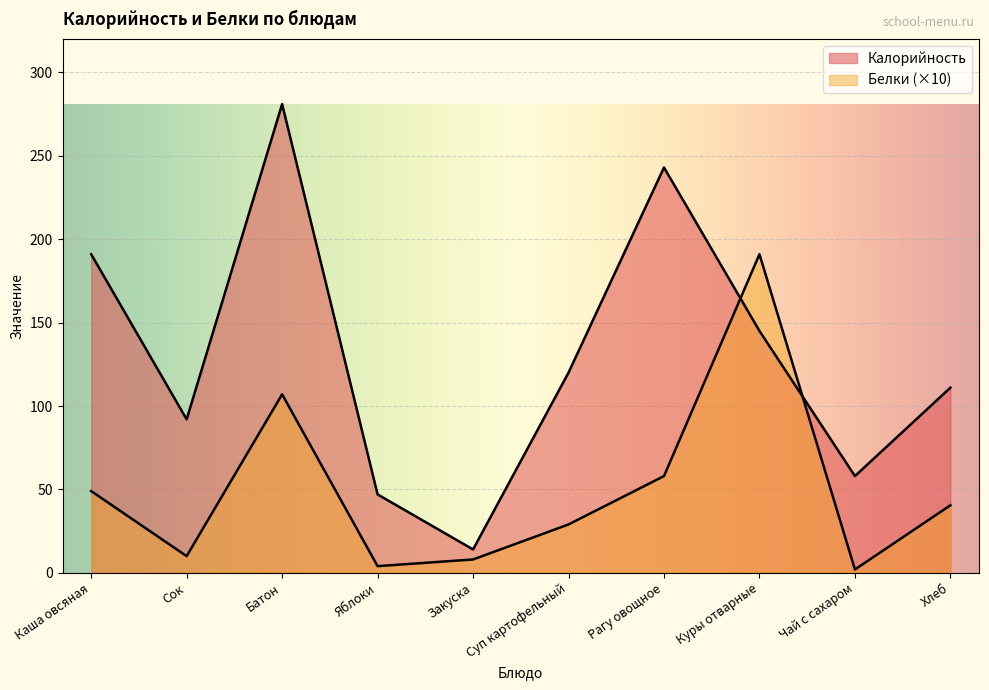

True or false: Белки and Калорийность intersect in this chart.

True